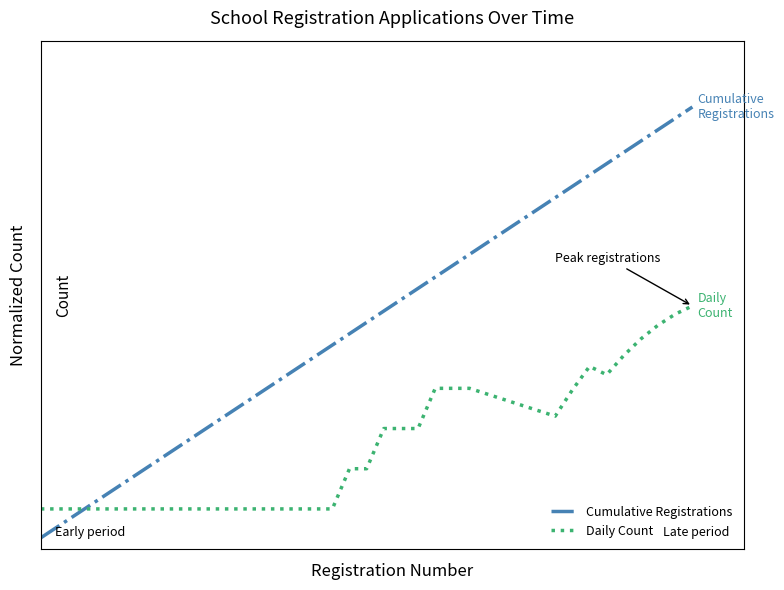

What are all the series names shown in the legend?

Cumulative Registrations, Daily Count